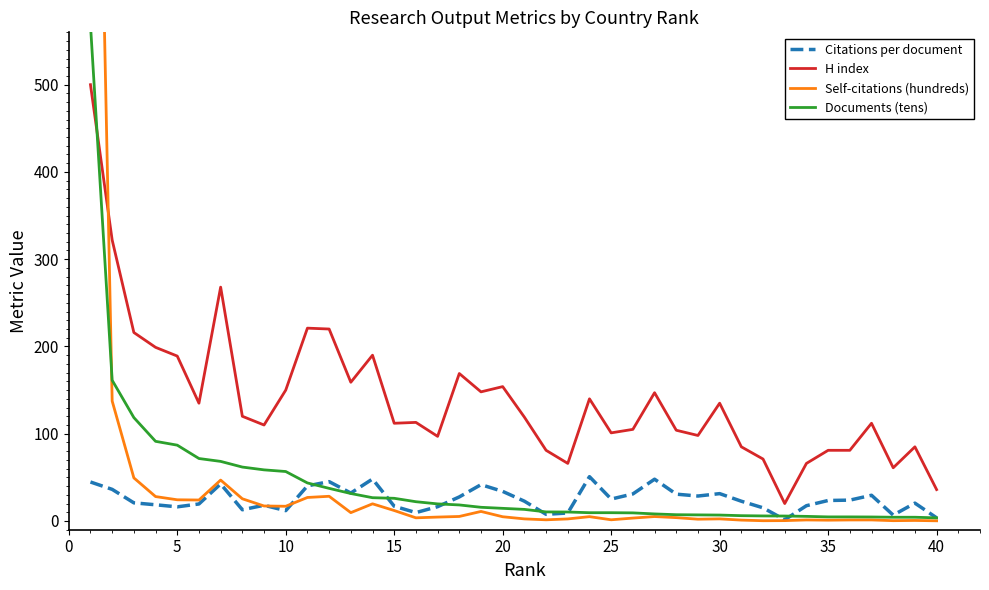

At how many categories does at least one series exceed 205?

6